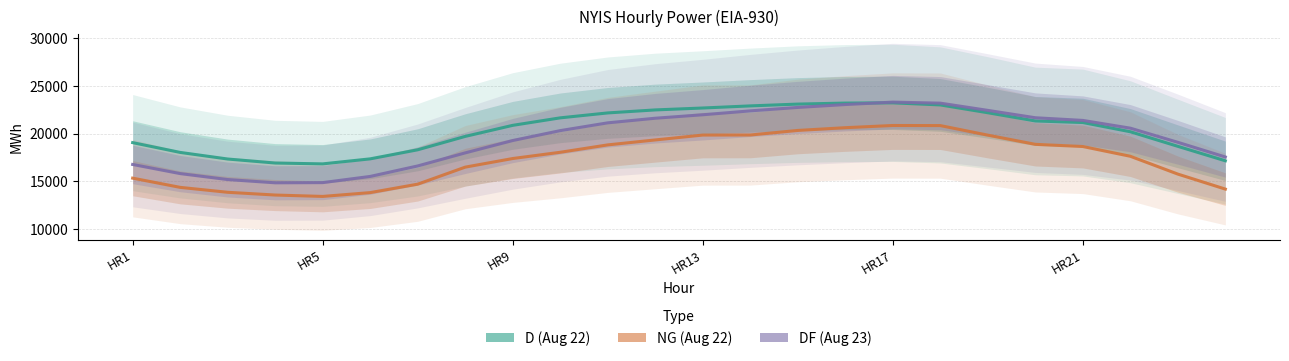

Which series changed the most between HR9 and HR17?

DF (Aug 23)